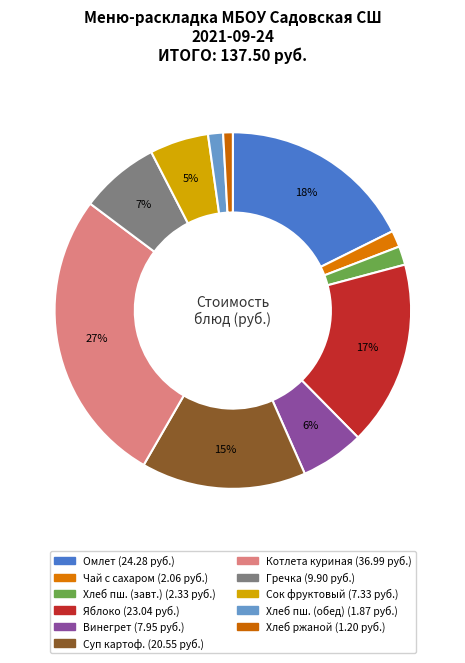

How many slices are in this pie chart?

11